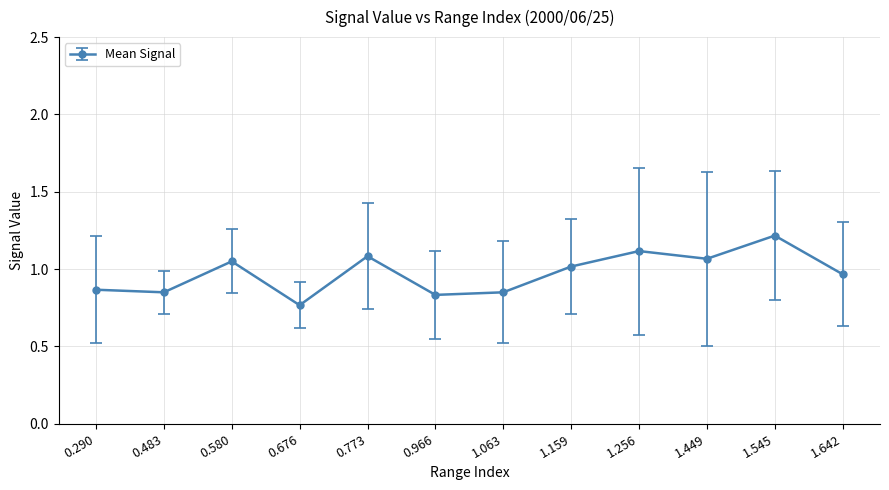

At which label is the value closest to 0?

0.676